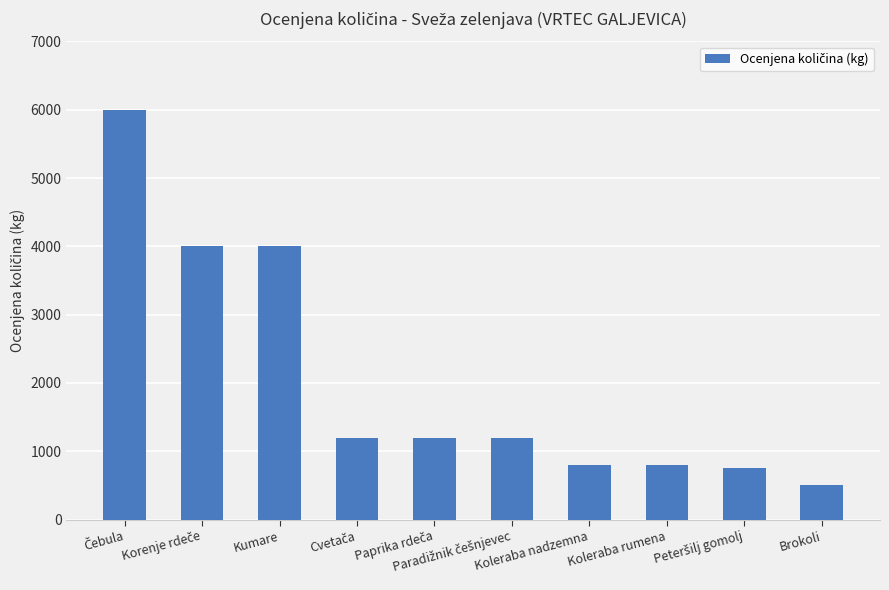

What is the value of the 5th bar from the left?

1200